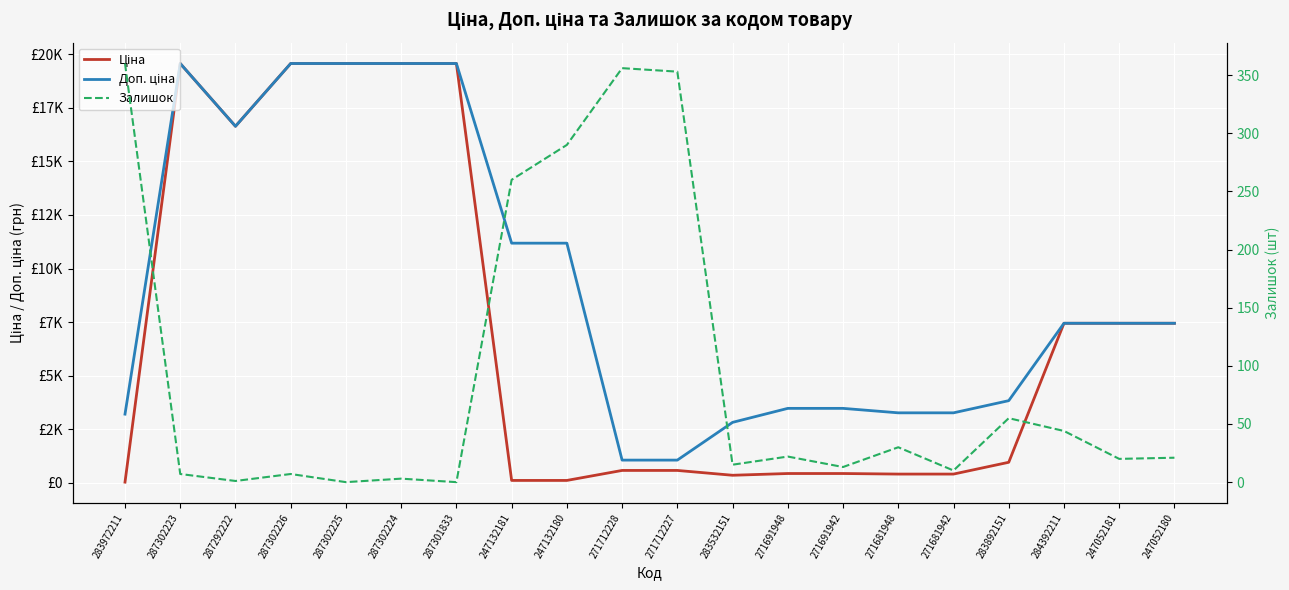

True or false: Залишок has a value of 1.6 at 287292222.

False